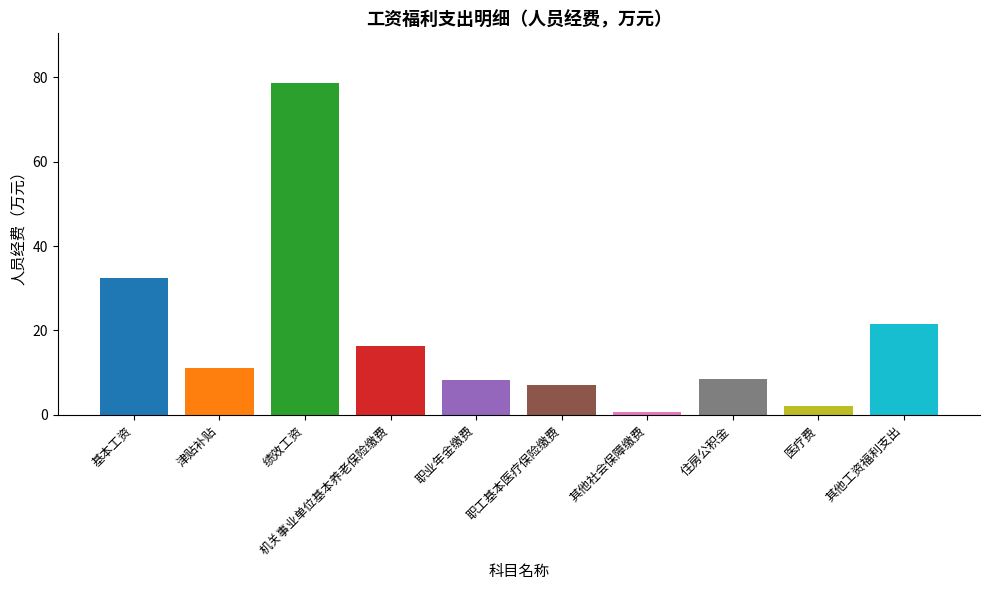

What is the change in value from 基本工资 to 职工基本医疗保险缴费?

-25.5